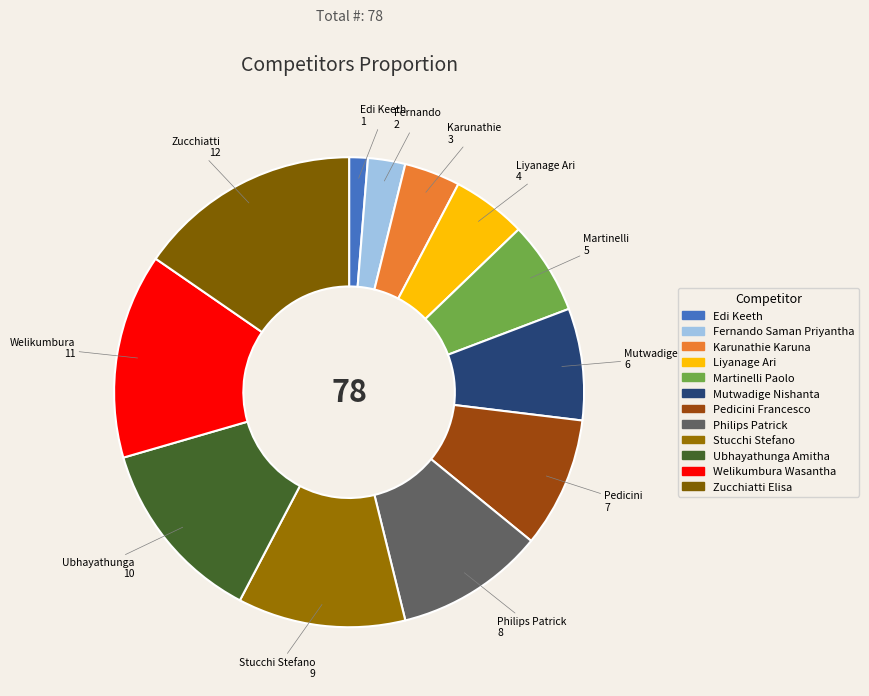

Which slice is the largest?

Zucchiatti Elisa